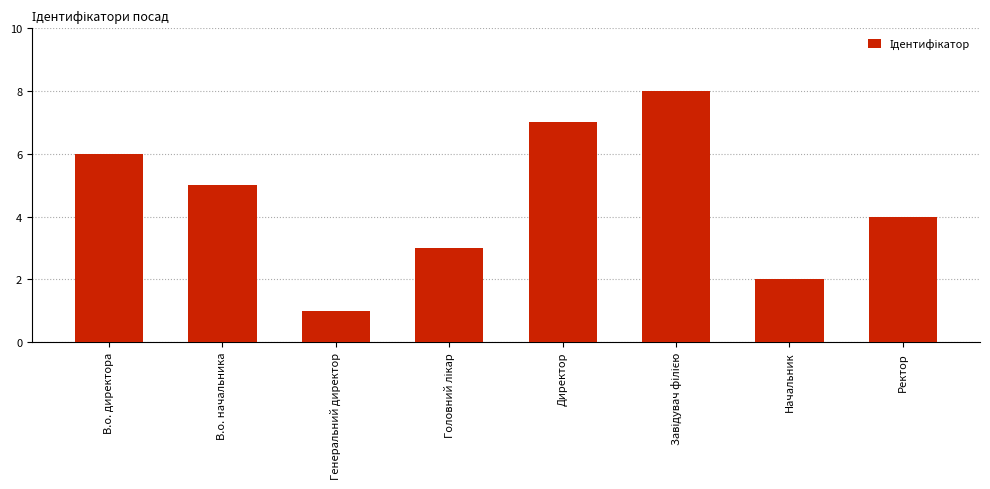

The value at Начальник is 1. True or false?

False